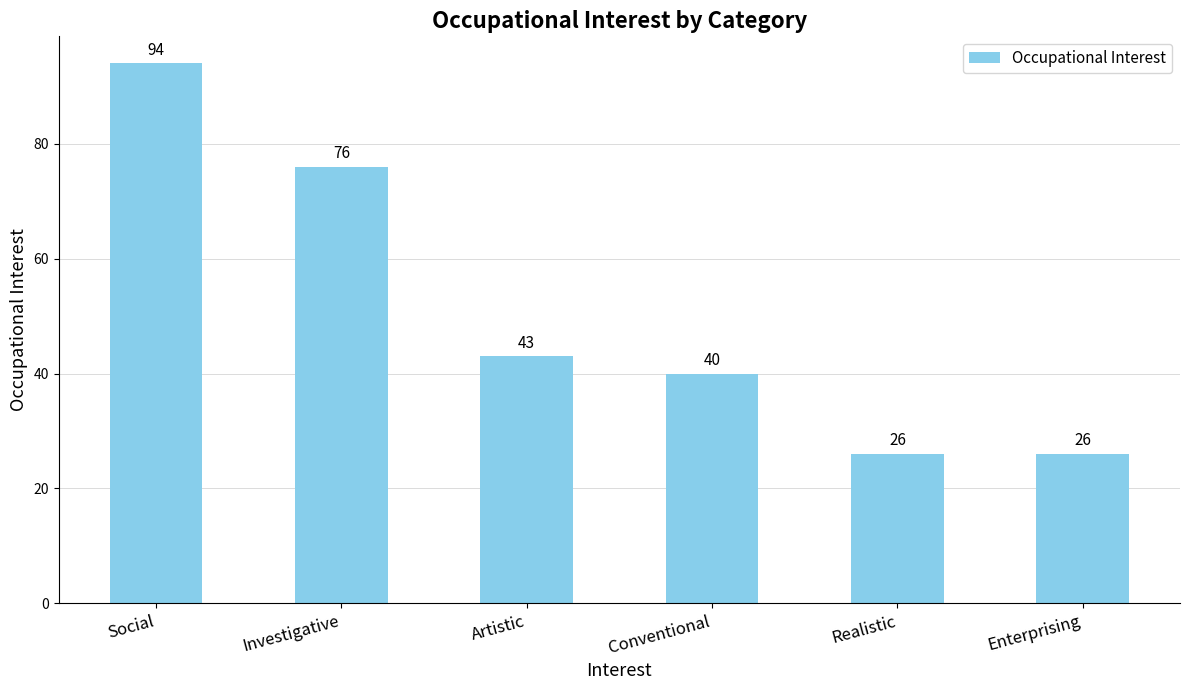

What is the value of the 4th bar from the left?

40